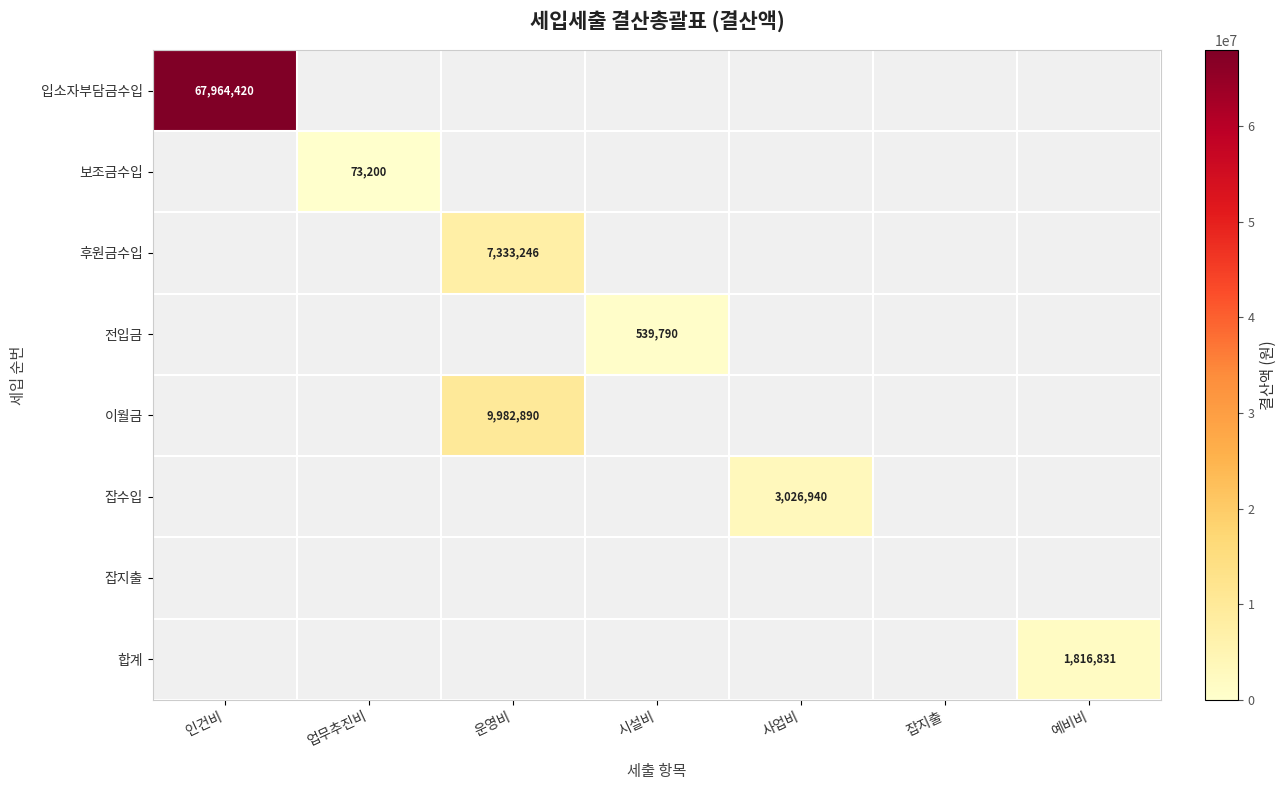

True or false: 잡수입 has a value of 3026940 at 사업비.

True